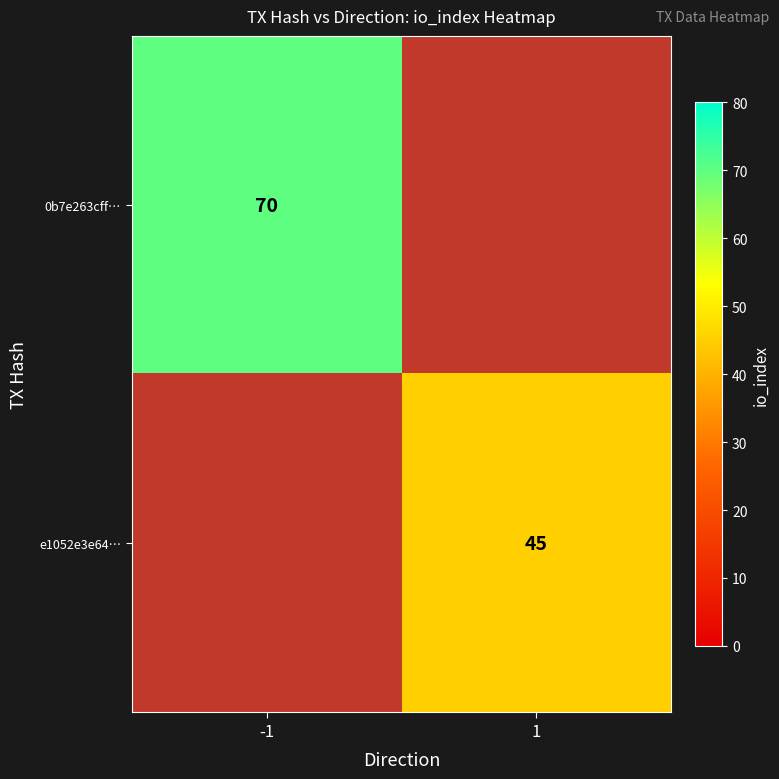

Is it true that 0b7e263cff… equals 70 at -1?

True